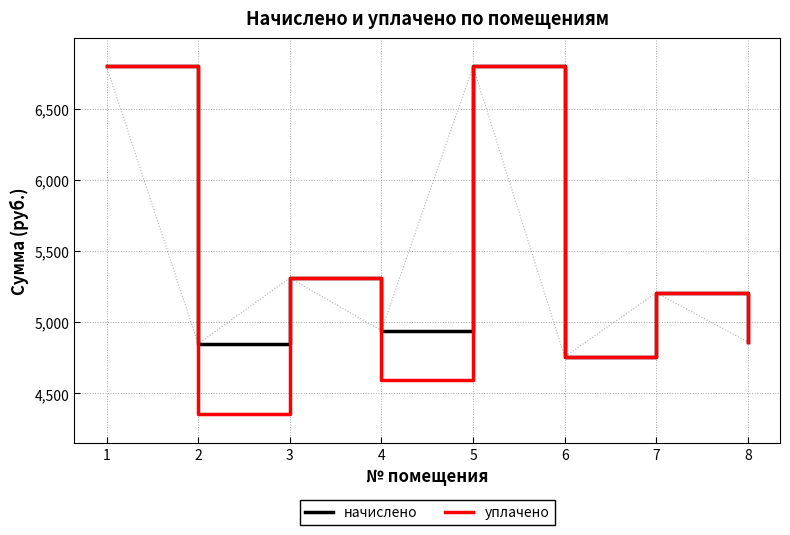

At 2, list the series in order from largest to smallest.

начислено, уплачено